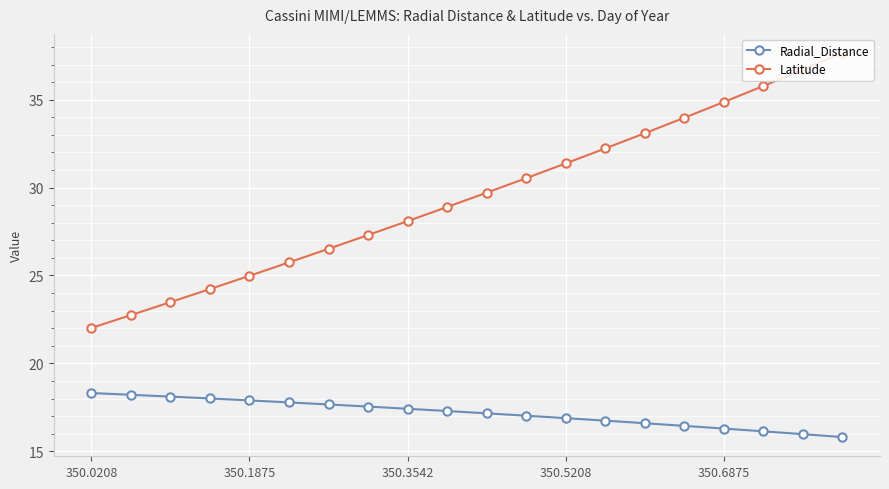

List the series in order of their peak value, highest first.

Latitude, Radial_Distance